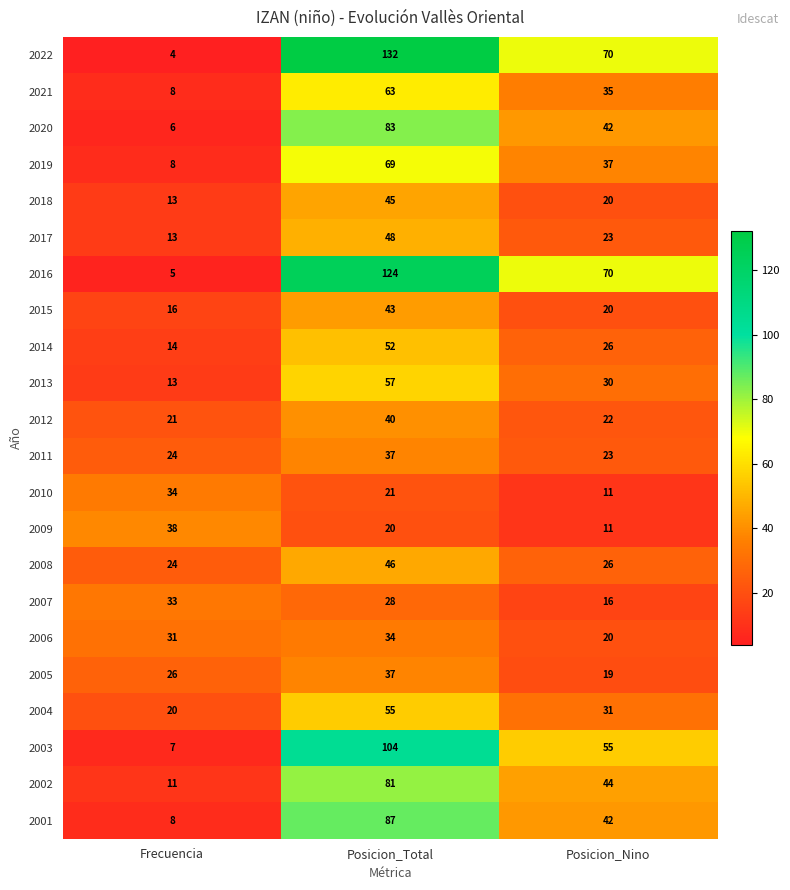

Count the 2019 values in the range 8 to 69.

3